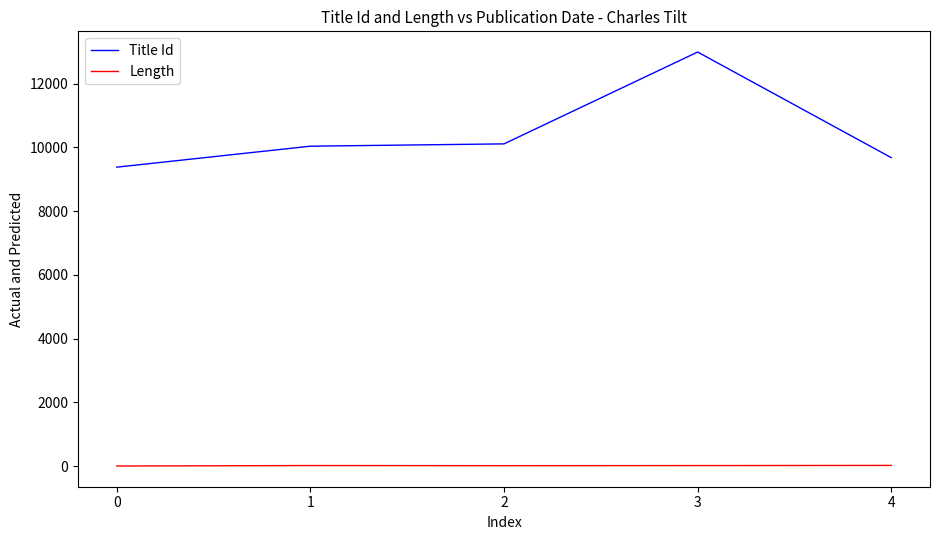

Count the number of data series in this chart.

2